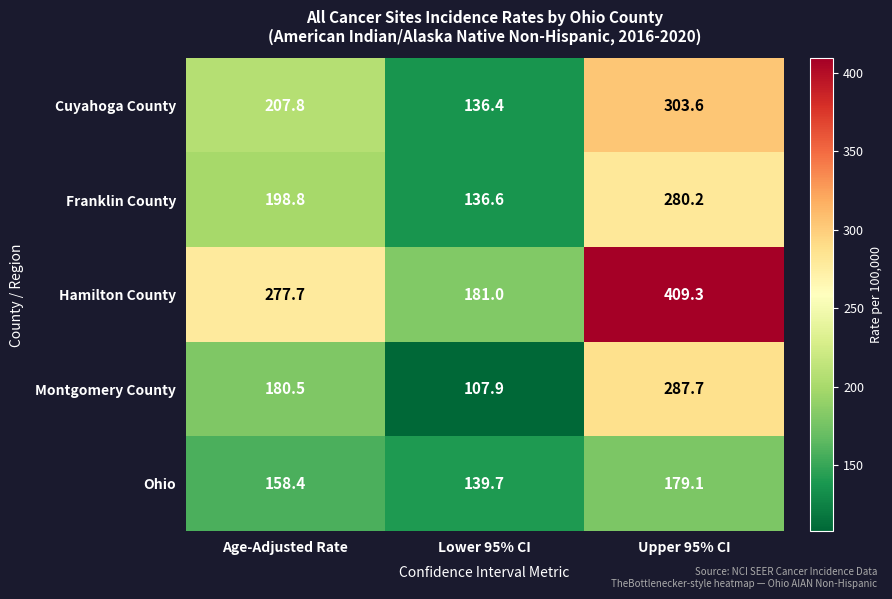

Where does the Montgomery County series first go above 180?

Age-Adjusted Rate